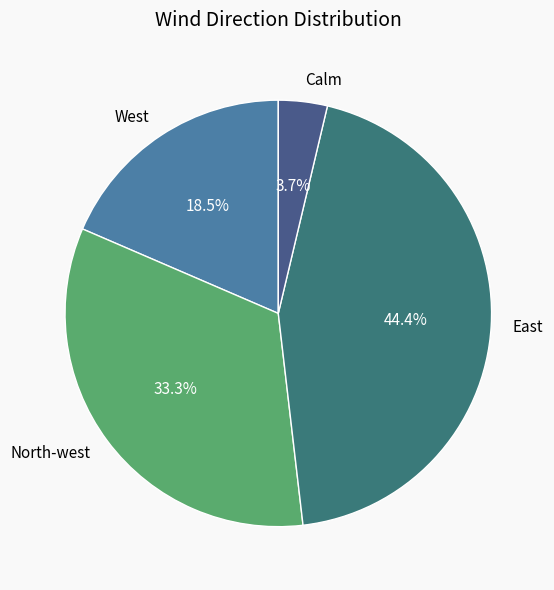

How many segments does this pie chart have?

4